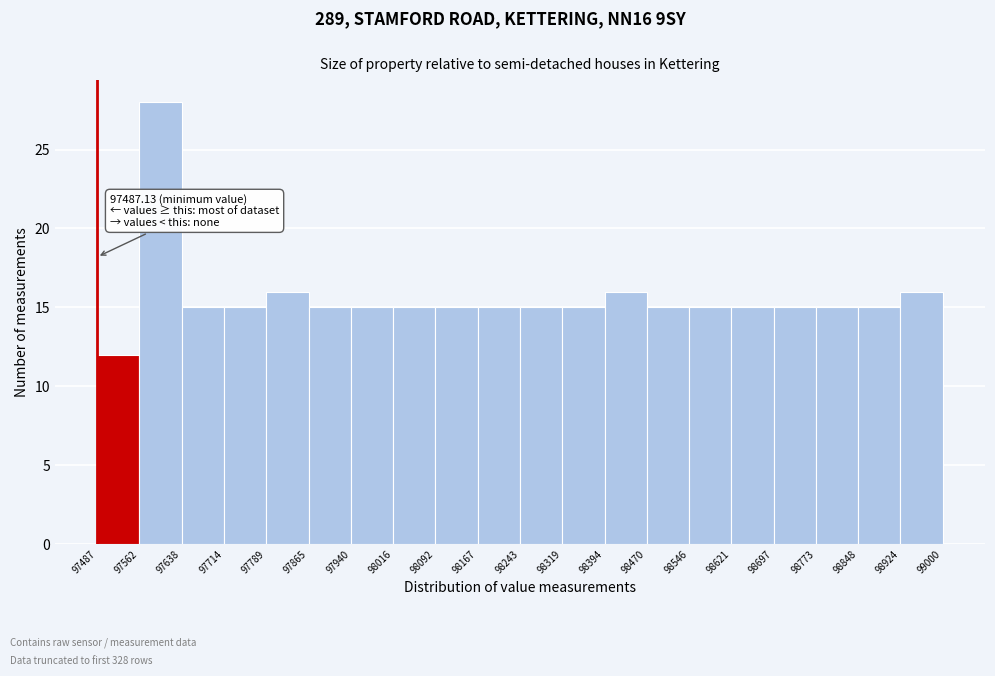

Over which range of the x-axis is the bar tallest?

97562 to 97638